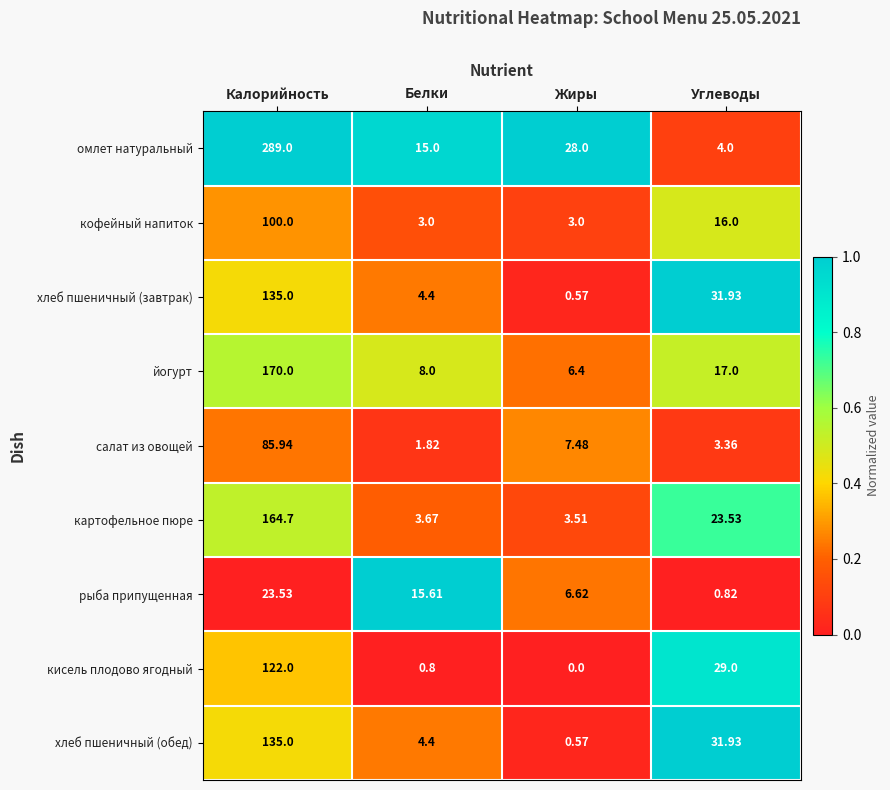

Which series has the largest total across all categories?

омлет натуральный